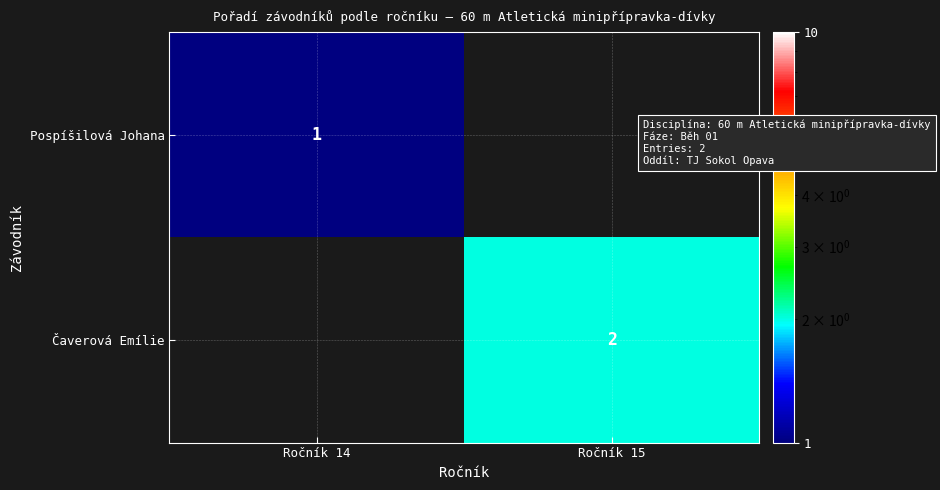

Which label corresponds to the largest value in the chart?

Ročník 15